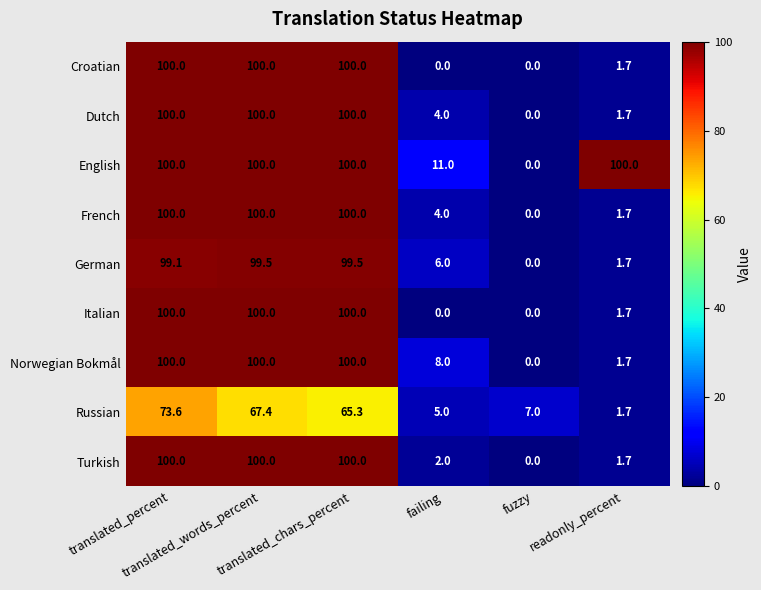

What is the difference between the maximum and minimum values in the Norwegian Bokmål series?

100.0